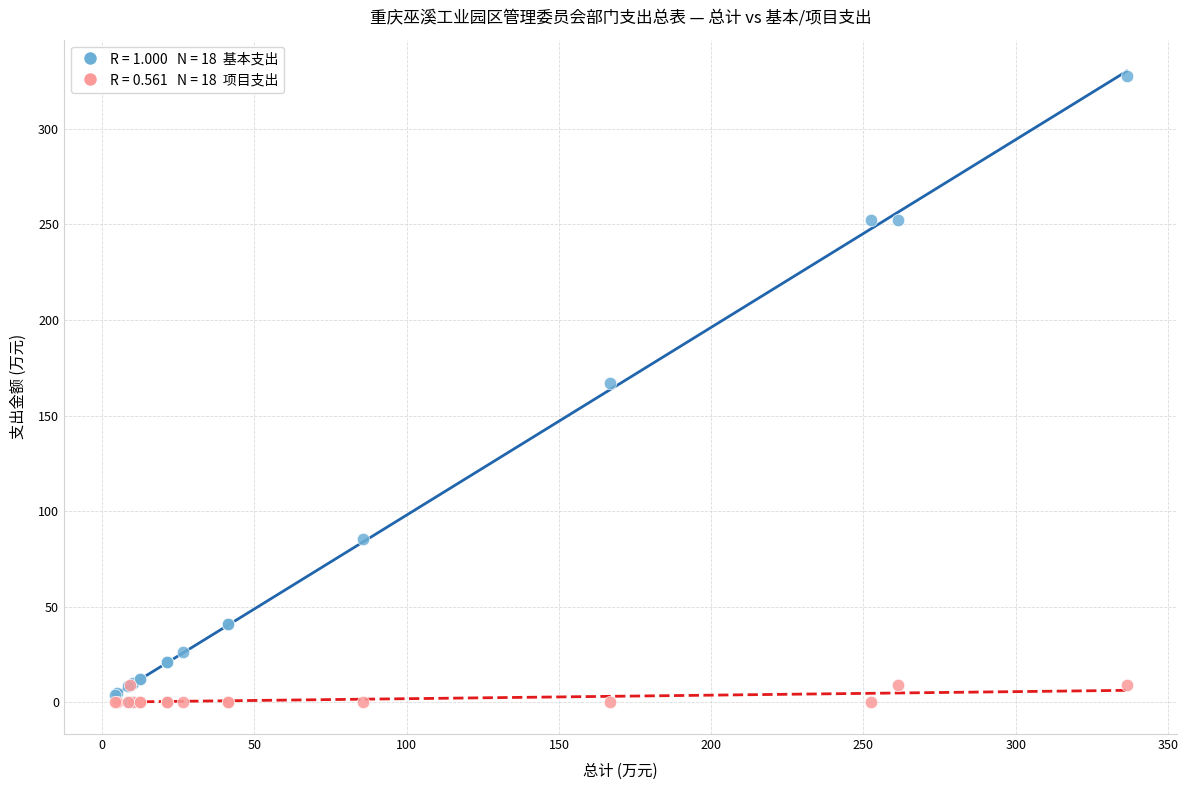

Across all series, what Y value is closest to 163?

166.8